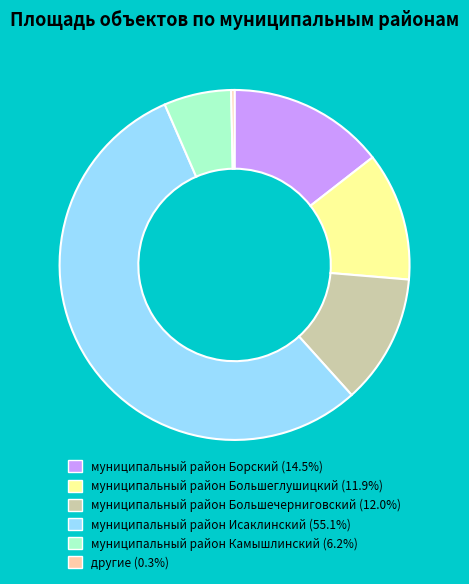

Do муниципальный район Большечерниговский (12.0%) and муниципальный район Исаклинский (55.1%) together represent more than half of the pie?

Yes